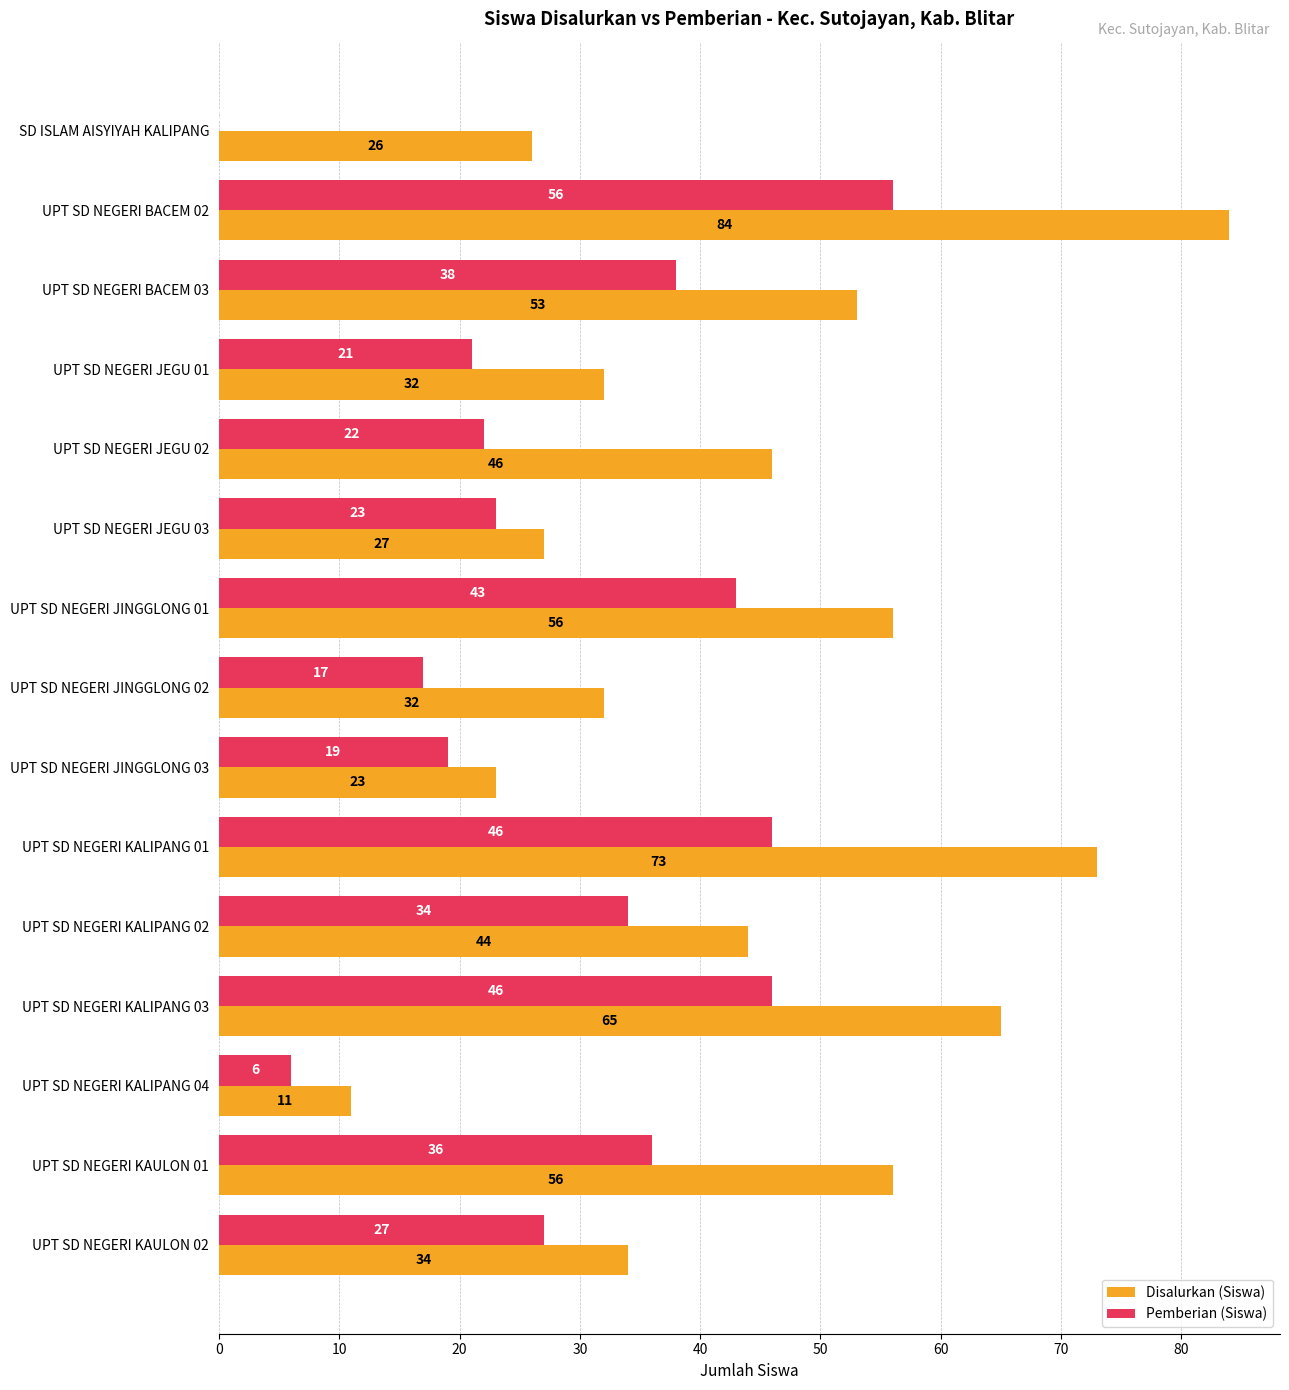

What is the sum of the Disalurkan (Siswa) values at UPT SD NEGERI KALIPANG 02 and UPT SD NEGERI KAULON 02?

78